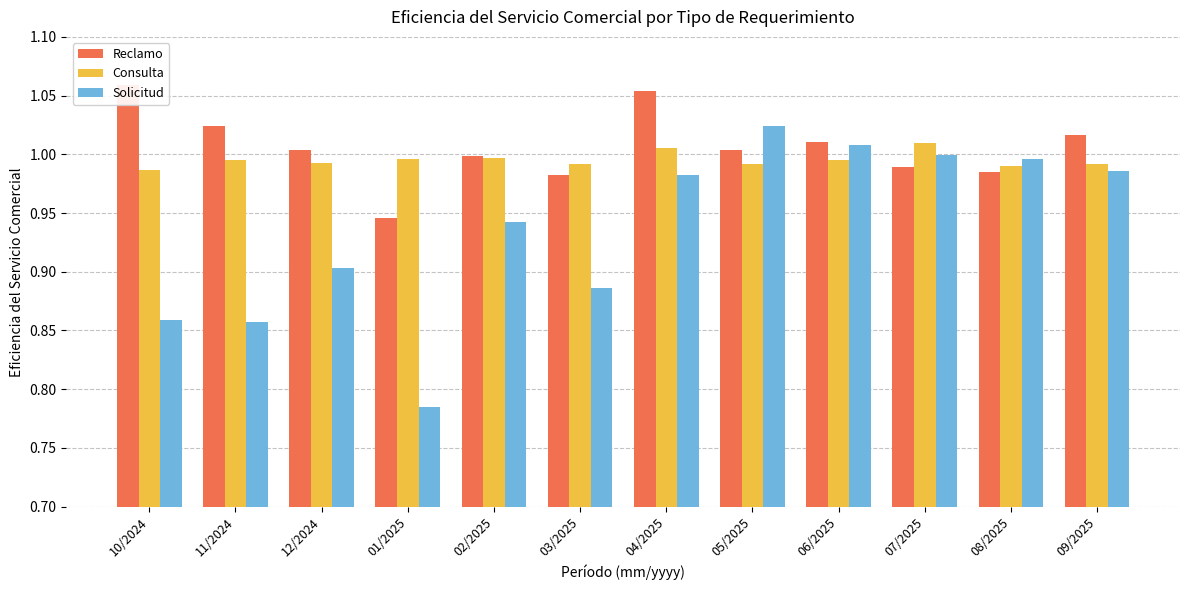

Which series has the widest spread of values?

Solicitud